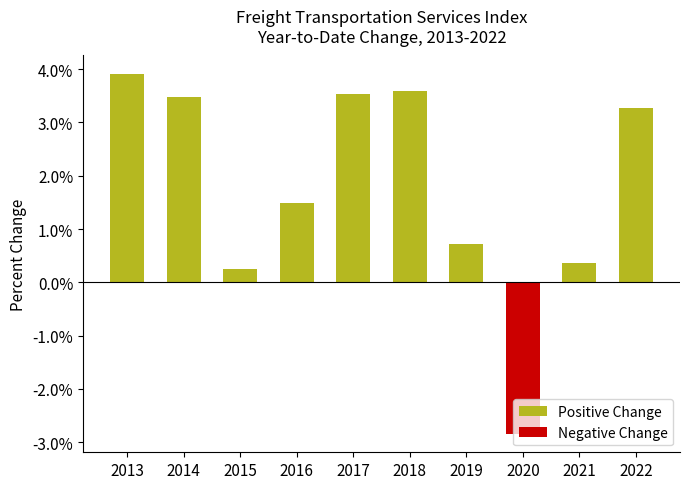

Count the number of categories in the chart.

10